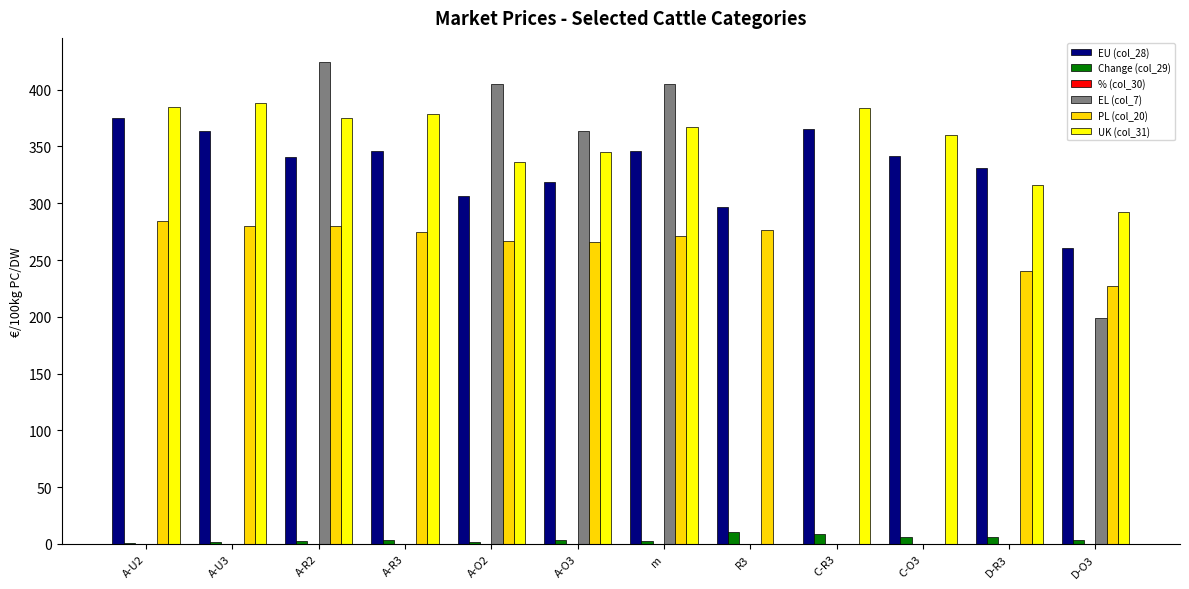

The value of EL (col_7) at m is 548.2. True or false?

False